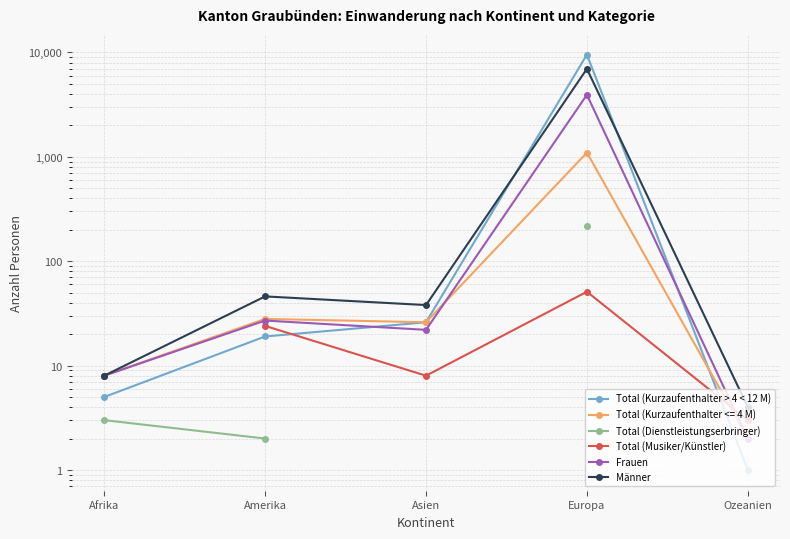

What is the difference between the second highest and second lowest values in the Männer series?

38.0